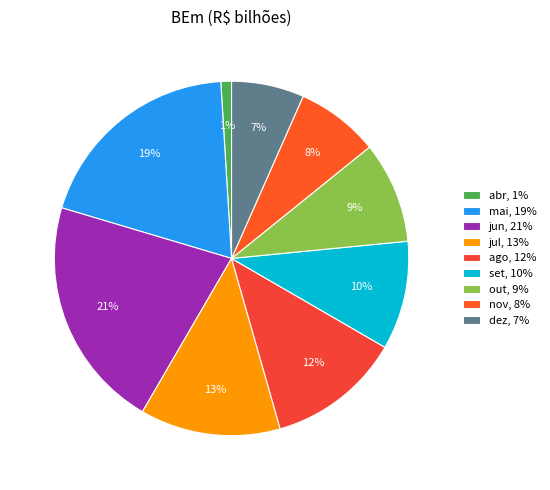

Is the sum of dez and nov greater than half?

No